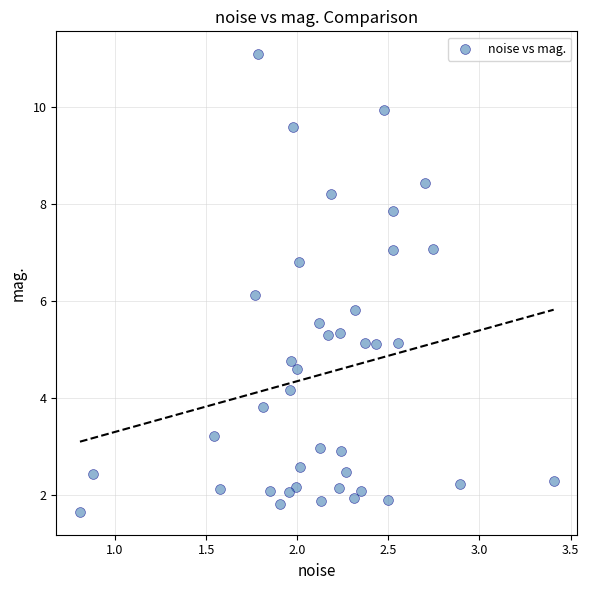

What is the range of X values (max minus min)?

2.6